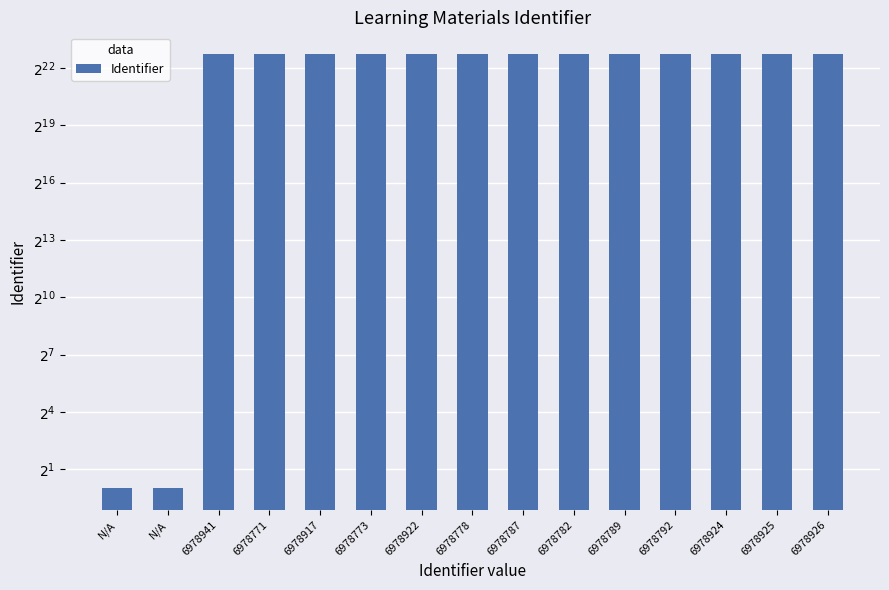

List the labels in order of value, largest first.

6978941, 6978926, 6978925, 6978924, 6978922, 6978917, 6978792, 6978789, 6978787, 6978782, 6978778, 6978773, 6978771, N/A, N/A